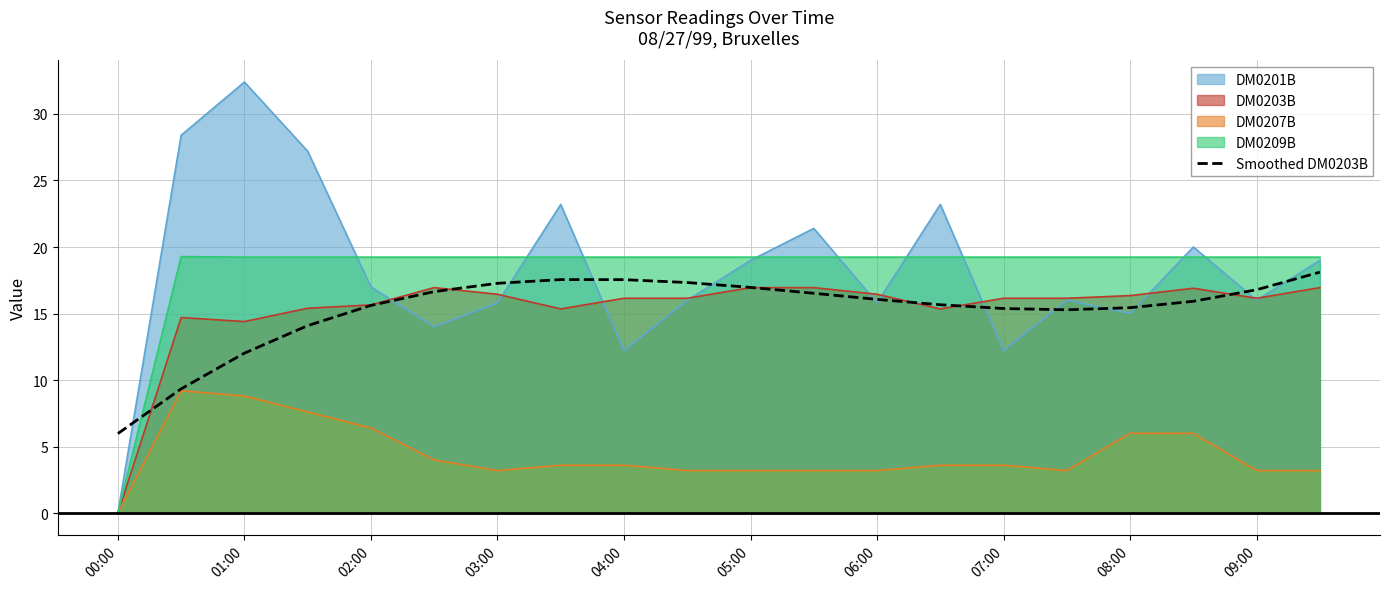

Does the chart display data point markers on the line(s)?

No